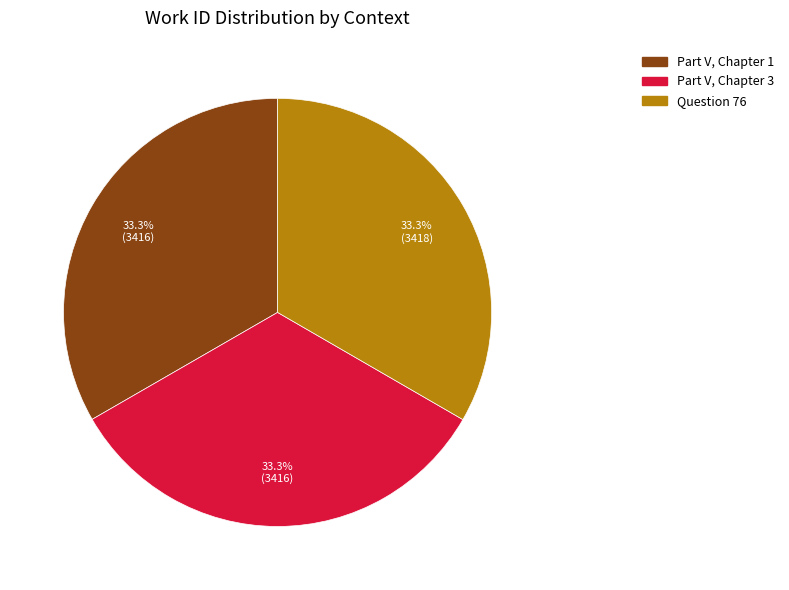

Is there a majority slice in this chart?

No